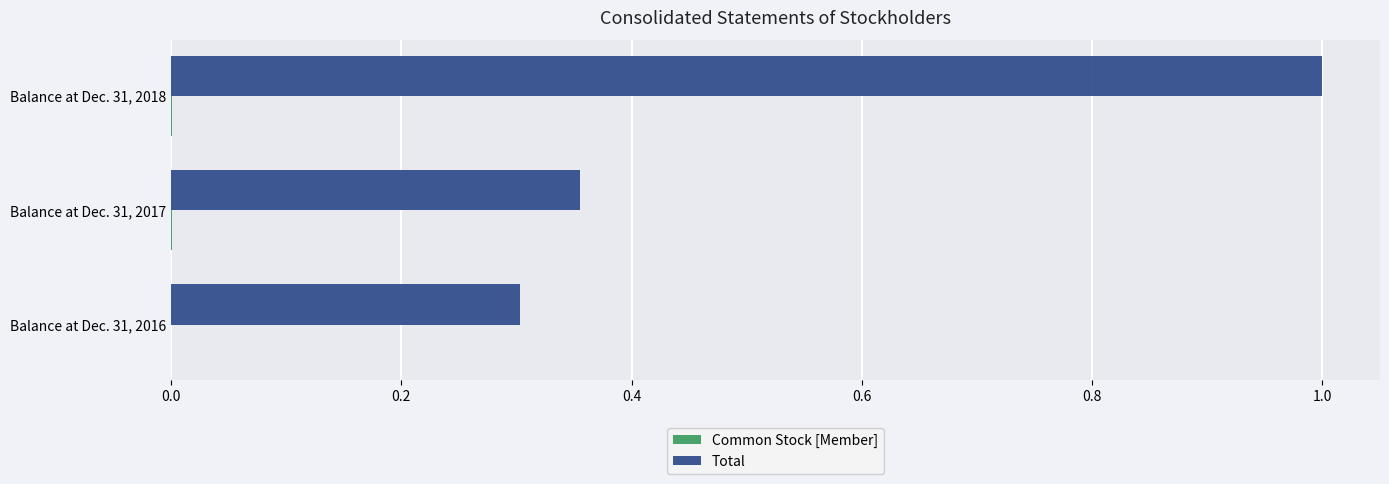

Which series has the largest total across all categories?

Total